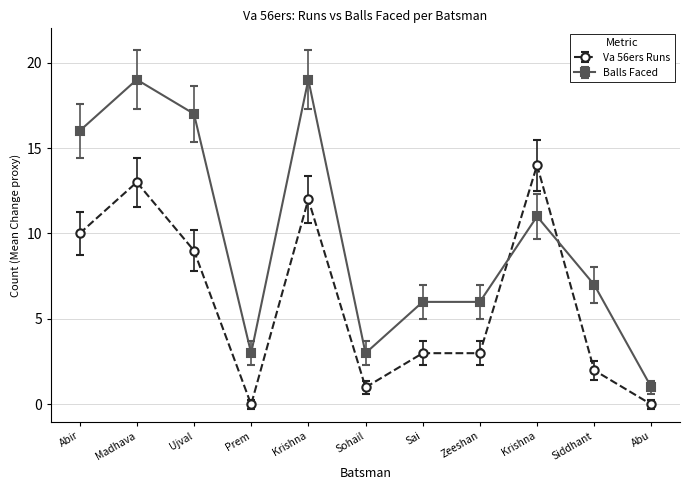

Count the number of categories in the chart.

11